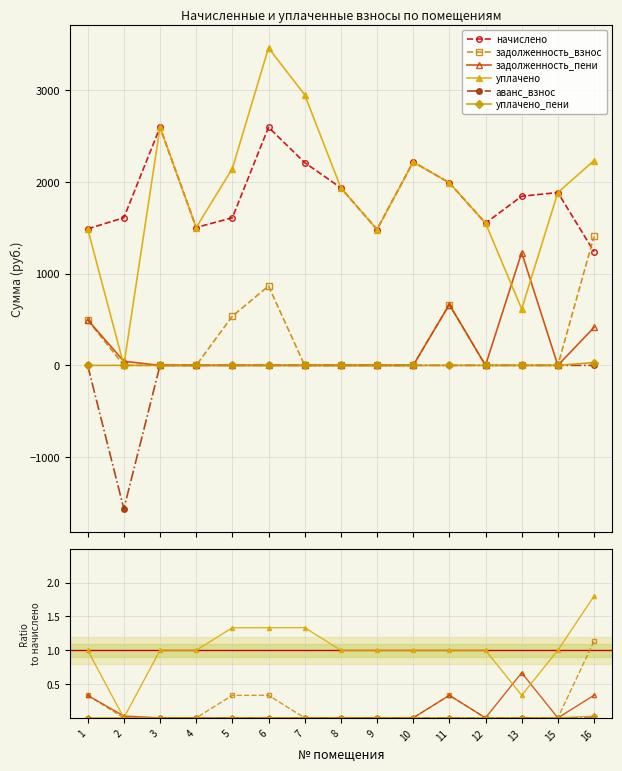

Does the chart have visible grid lines?

Yes